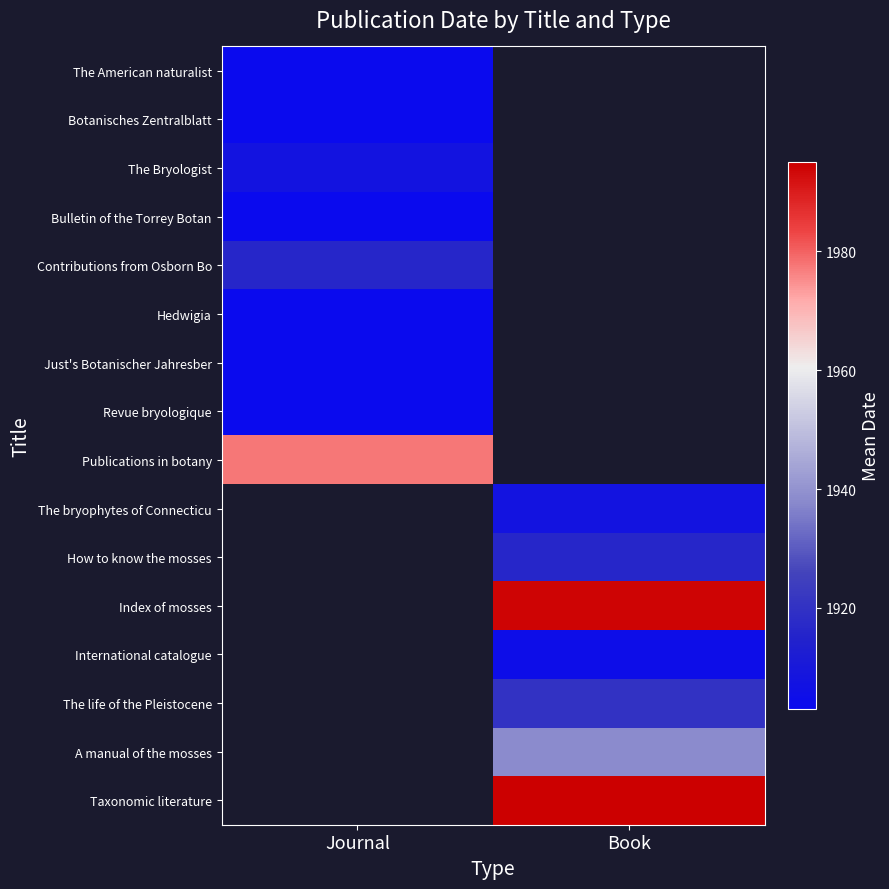

What is the smallest value displayed?

1903.0